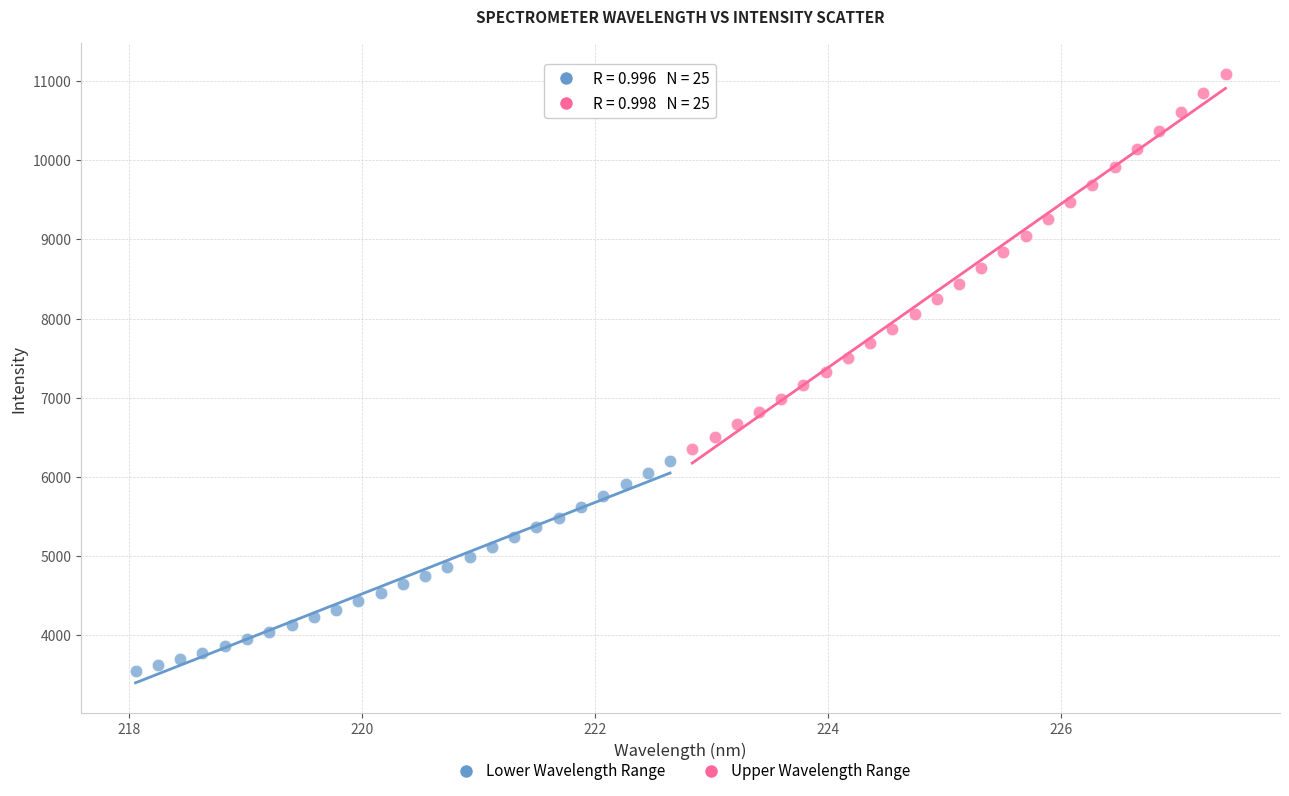

Which series reaches the minimum Y coordinate?

Lower Wavelength Range